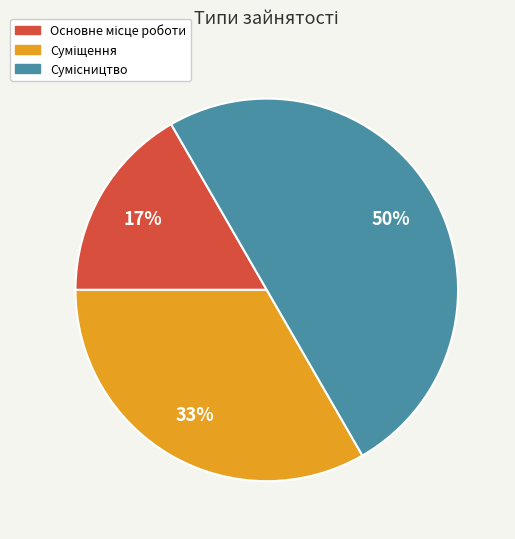

To the nearest percent, what is the average slice percentage?

33%